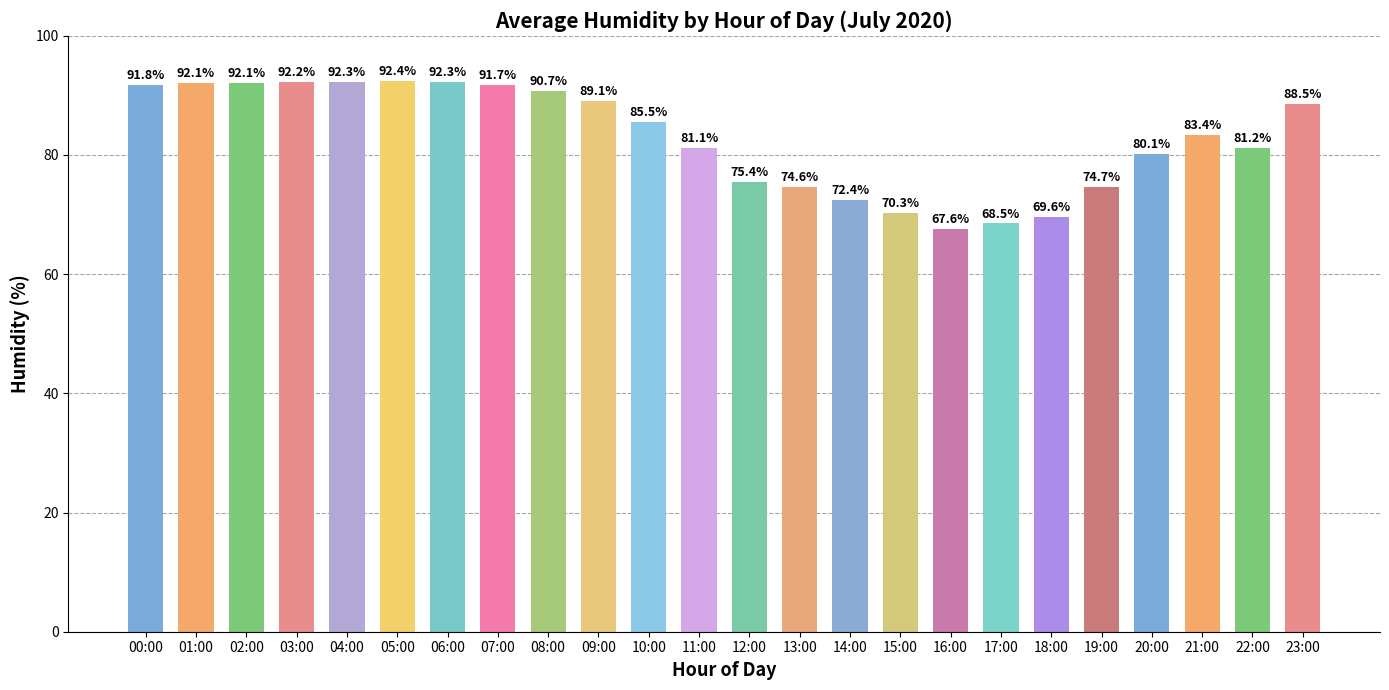

Between 20:00 and 23:00, which is larger?

23:00